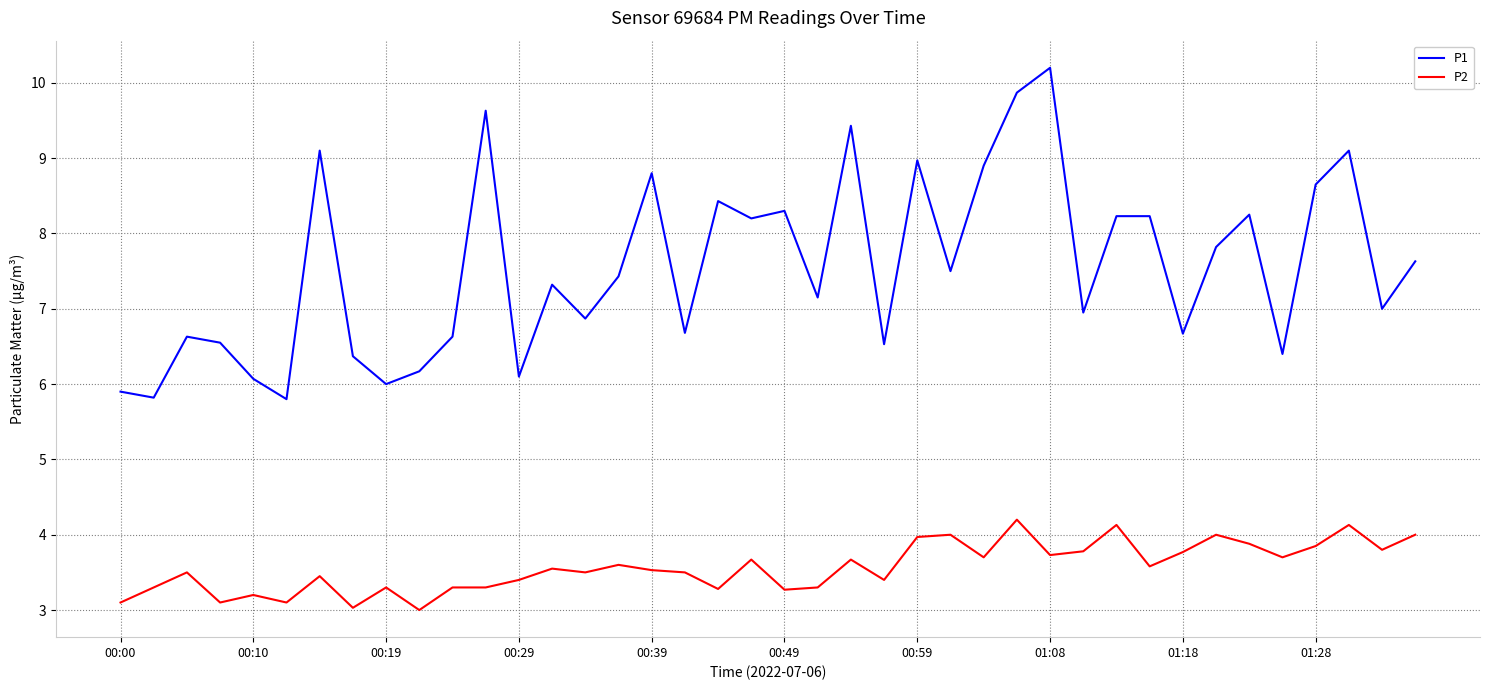

What is the sum of all P1 values?

302.3